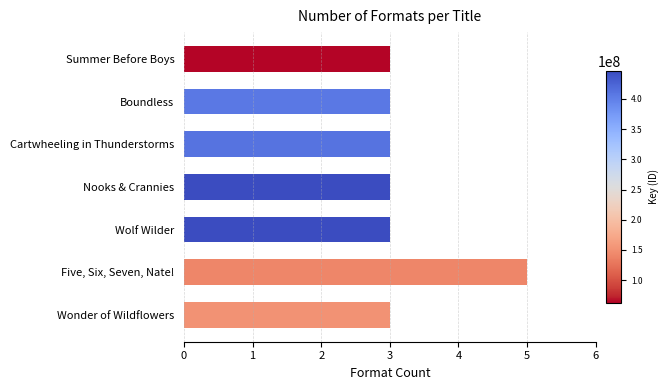

What is the minimum value shown in the chart?

3